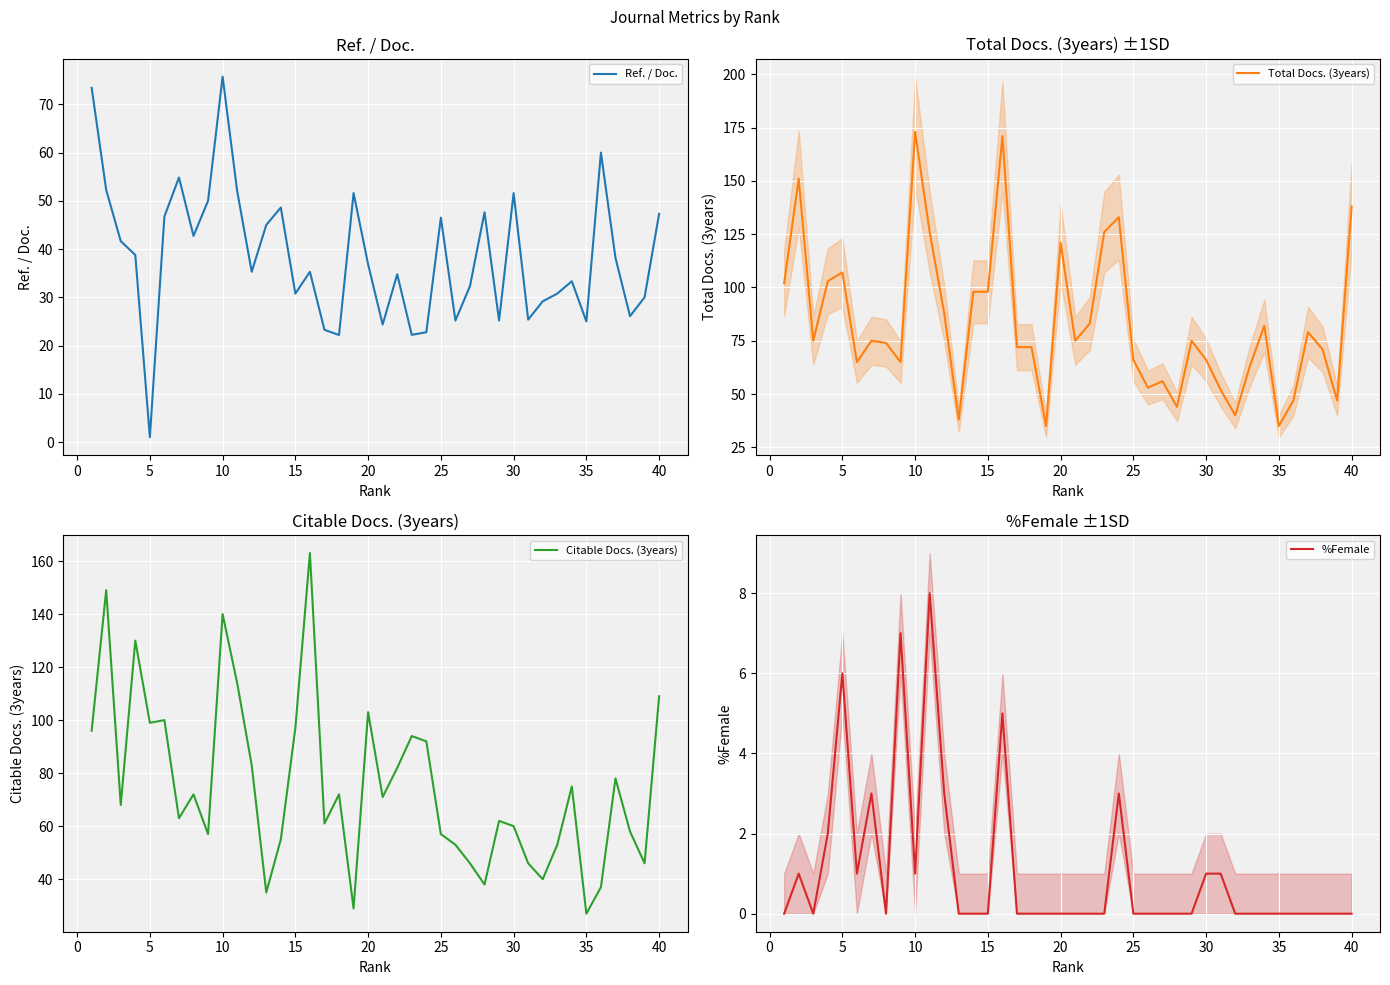

What is the difference between the maximum and second lowest values in the Citable Docs. (3years) series?

134